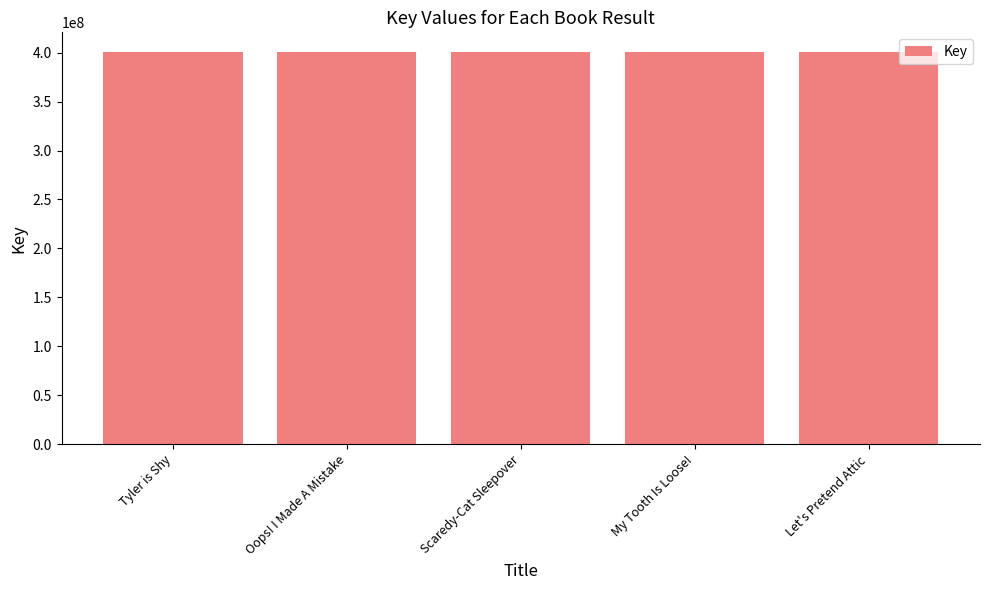

Read the value at Let's Pretend Attic, to the nearest 100.

400718500